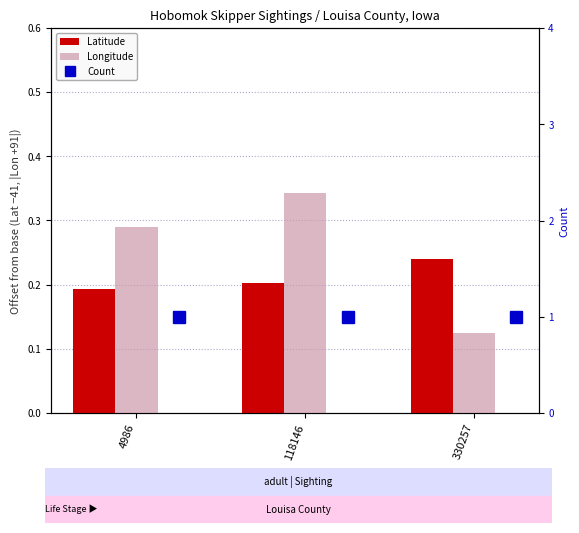

At 330257, list the series in order from smallest to largest.

Longitude, Latitude, Count